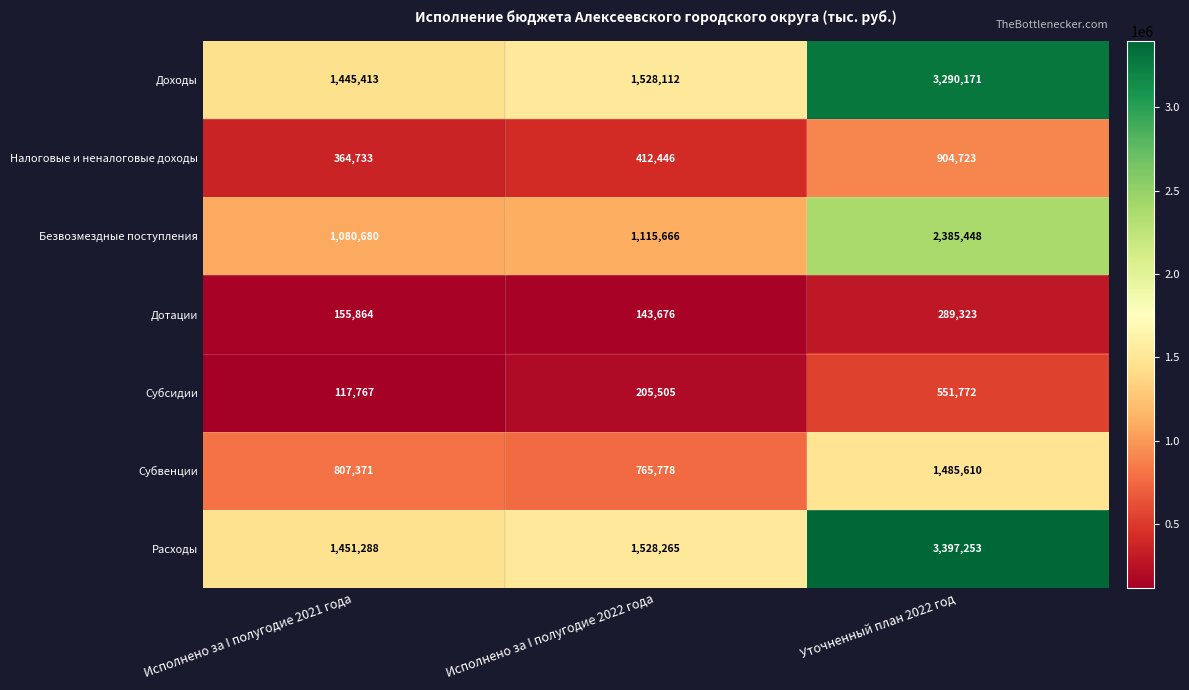

Count the number of data series in this chart.

7